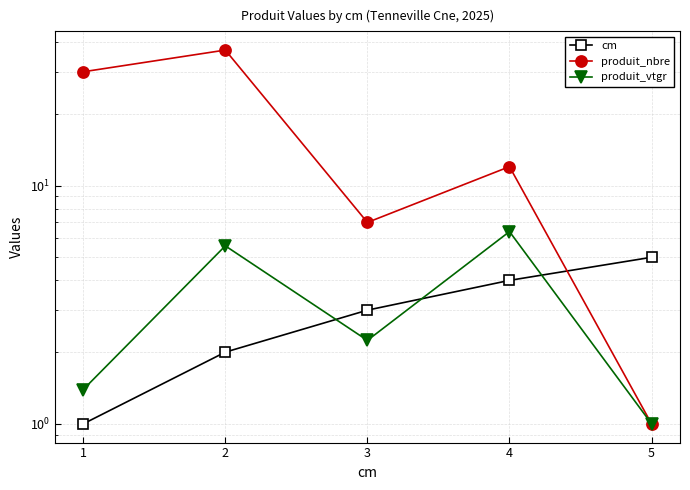

Does the chart have visible grid lines?

Yes